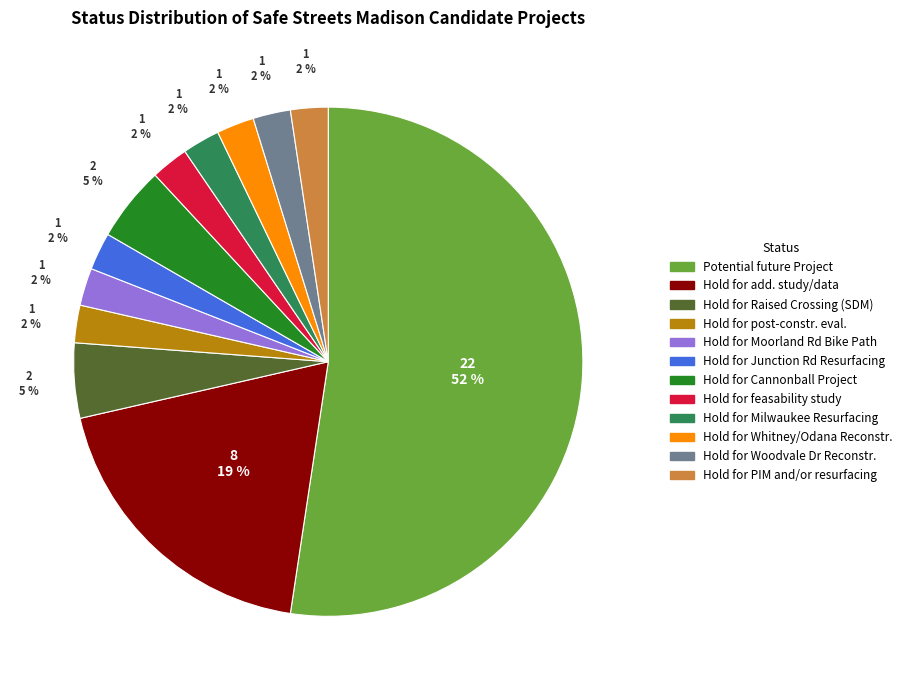

Do Hold for feasability study and Hold for post-constr. eval. together represent more than half of the pie?

No